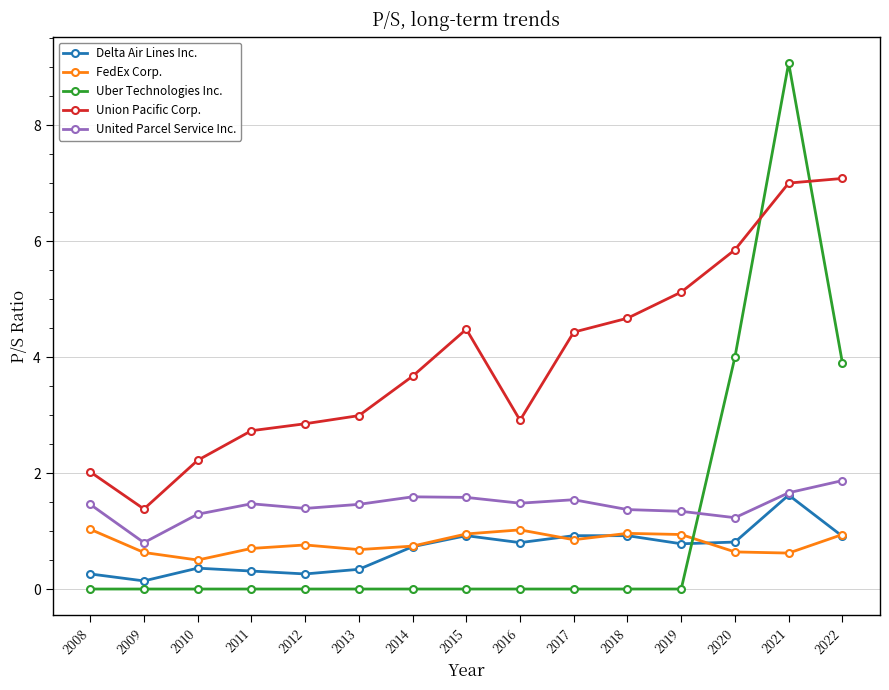

Rank the series at 2016 from lowest to highest value.

Uber Technologies Inc., Delta Air Lines Inc., FedEx Corp., United Parcel Service Inc., Union Pacific Corp.